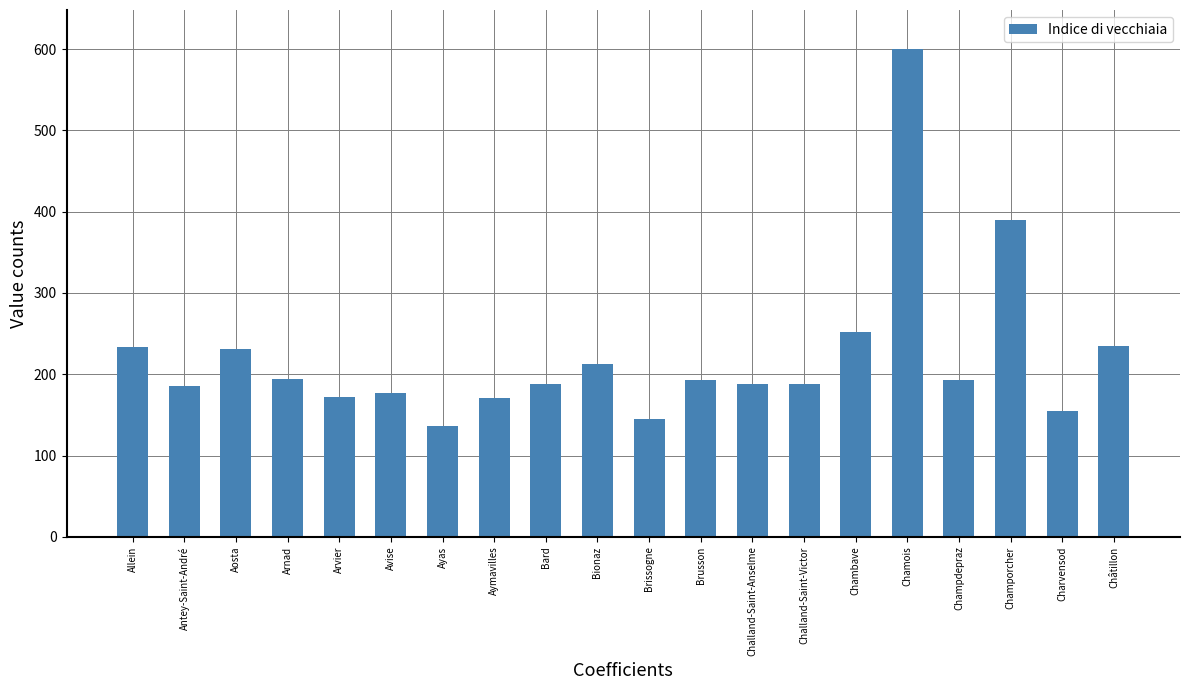

What position from the left is Arnad?

4